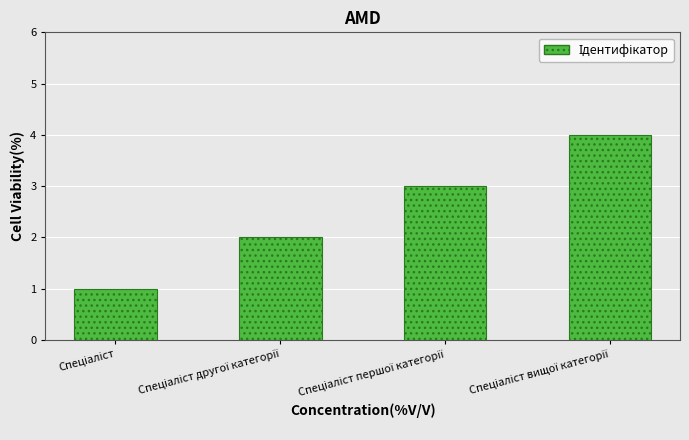

How many data points does each series have?

4